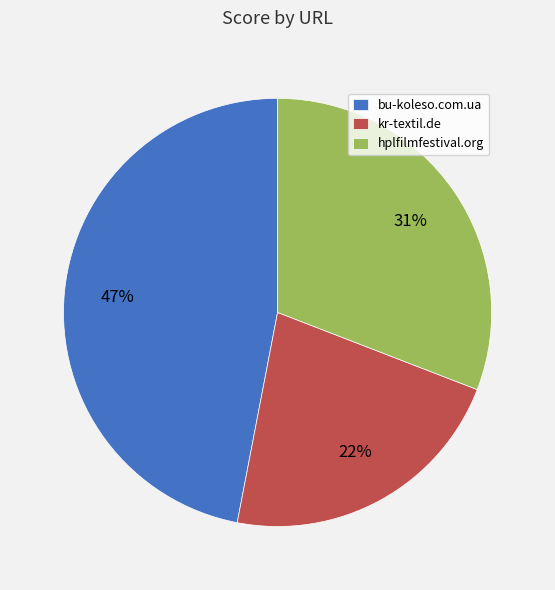

Do hplfilmfestival.org and bu-koleso.com.ua together represent more than half of the pie?

Yes